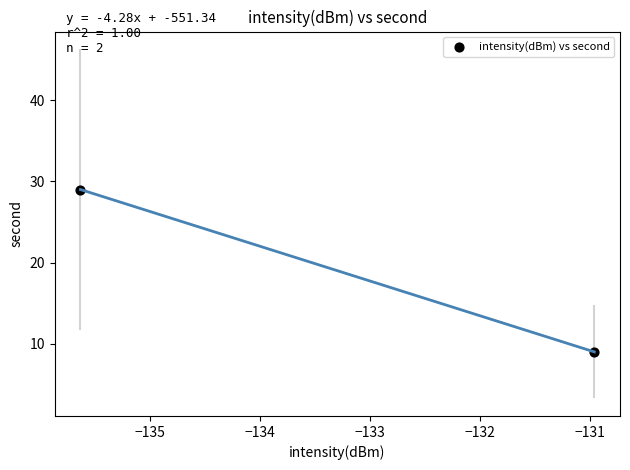

What is the average Y value?

19